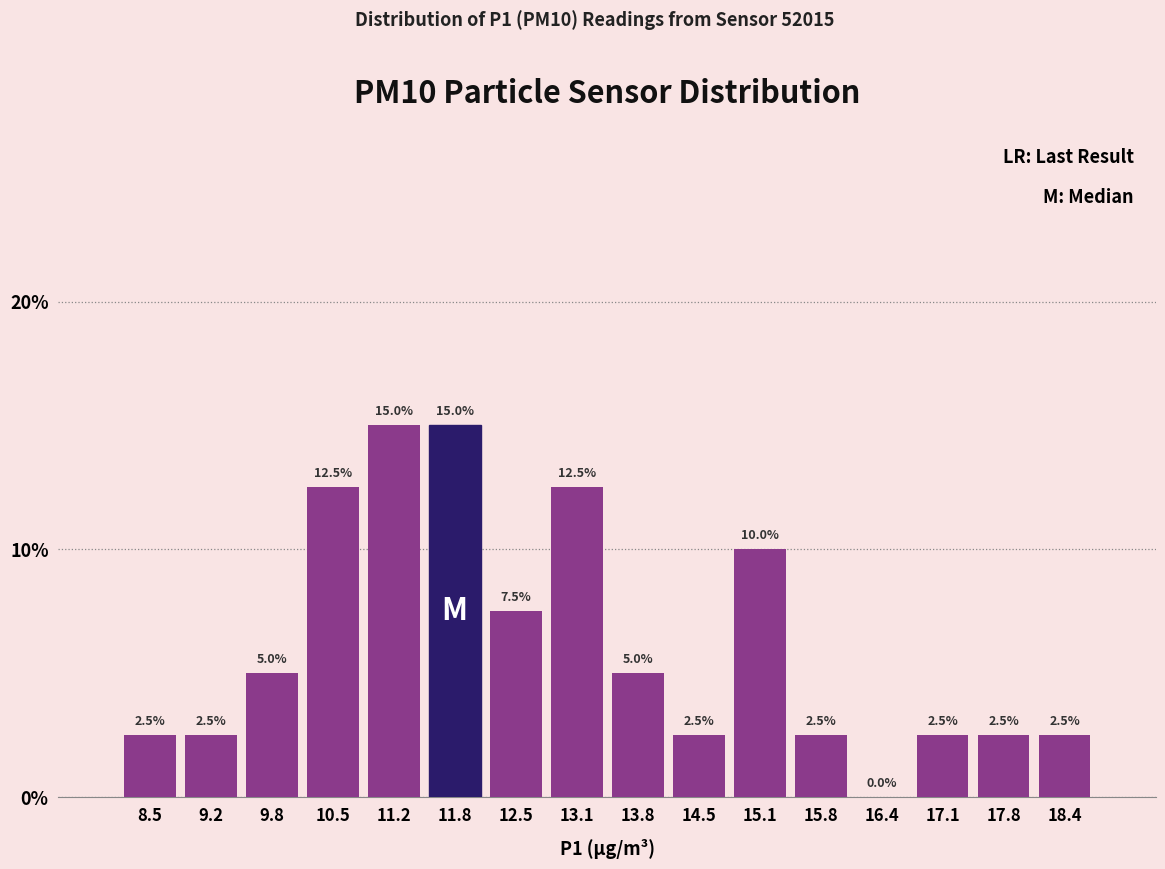

Reading left to right, transcribe this chart: for each bar, give the range it covers on the x-axis and its height. The bar edges are not printed on the chart, so give them approximately, as read against the axis.

8.2 to 8.8: 2.5
8.8 to 9.5: 2.5
9.5 to 10.2: 5.0
10.2 to 10.8: 12.5
10.8 to 11.5: 15.0
11.5 to 12.1: 15.0
12.1 to 12.8: 7.5
12.8 to 13.5: 12.5
13.5 to 14.1: 5.0
14.1 to 14.8: 2.5
14.8 to 15.4: 10.0
15.4 to 16.1: 2.5
16.1 to 16.8: 0.0
16.8 to 17.4: 2.5
17.4 to 18.1: 2.5
18.1 to 18.8: 2.5